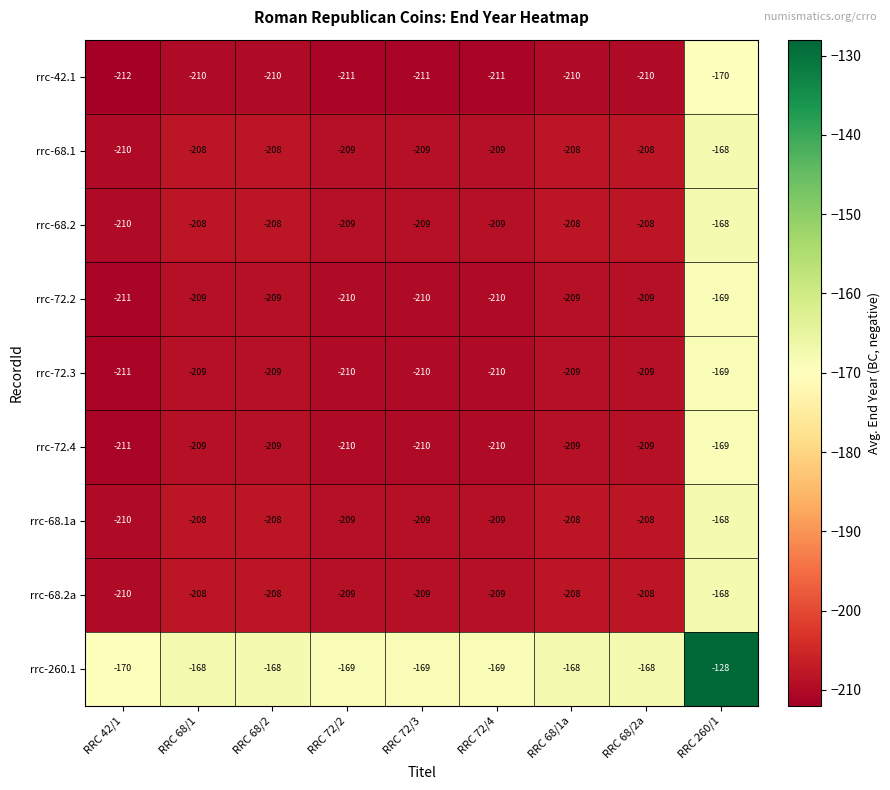

What is the greatest value displayed?

-128